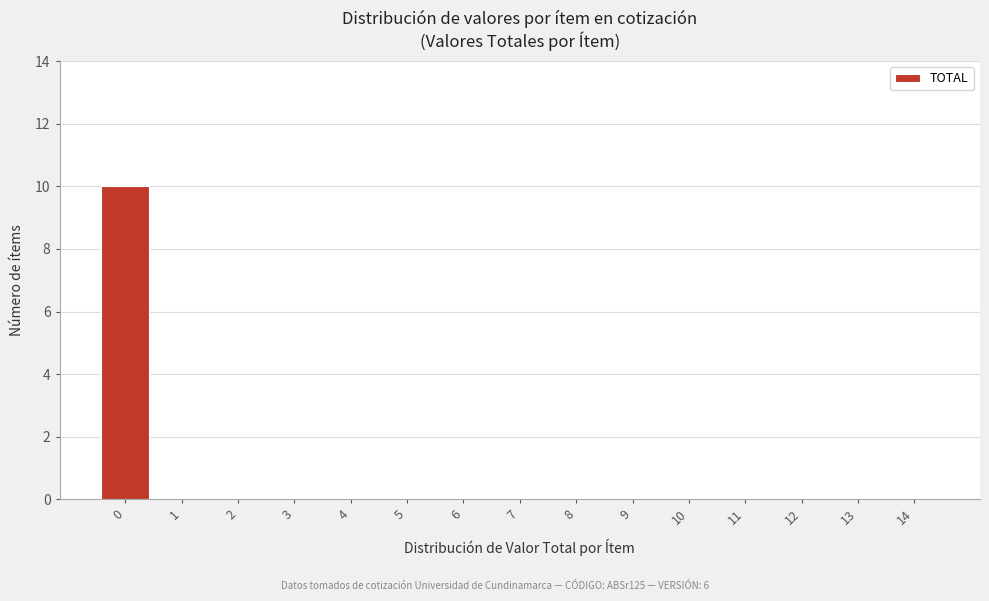

Reading left to right, transcribe all the data shown in this chart.

0=10	1=0	2=0	3=0	4=0	5=0	6=0	7=0	8=0	9=0	10=0	11=0	12=0	13=0	14=0